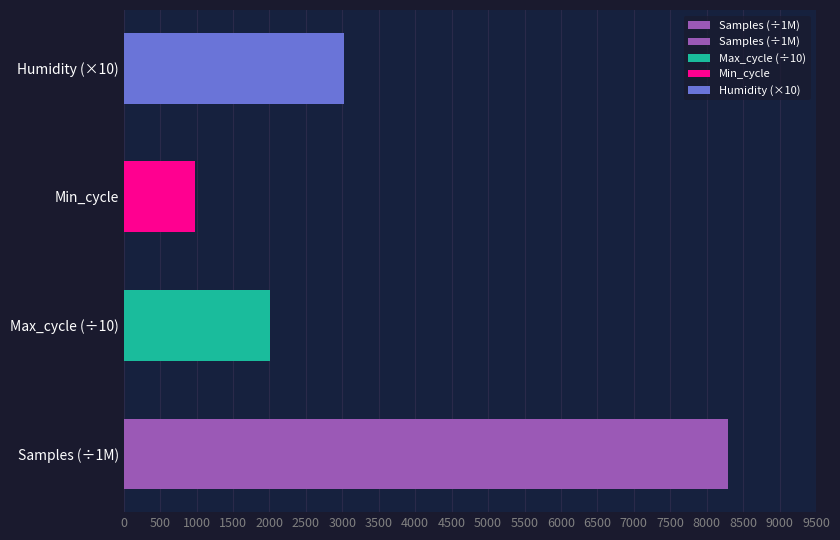

How many values exceed 3030?

1